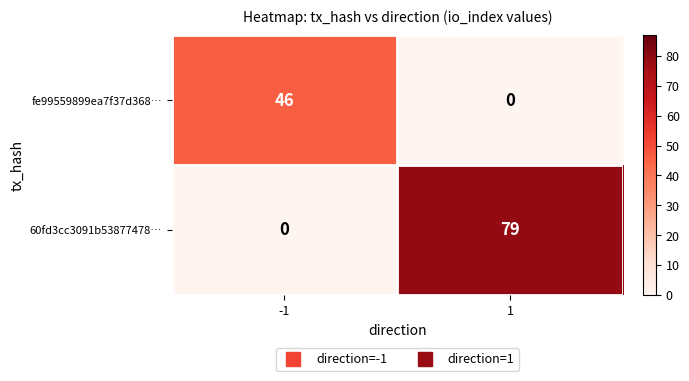

What is the total value across all series at -1?

46